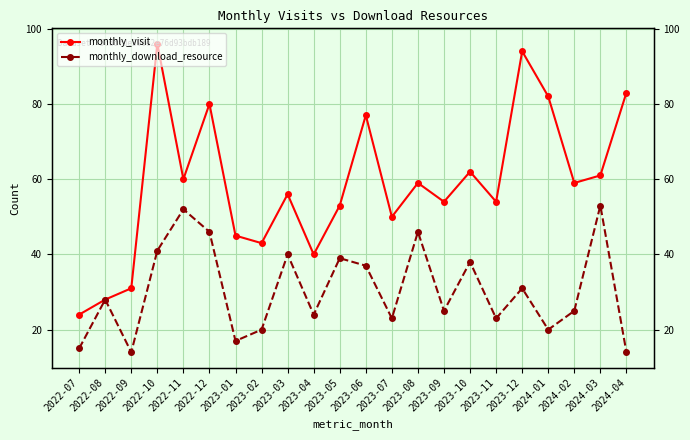

The value of monthly_download_resource at 2023-05 is 70. True or false?

False